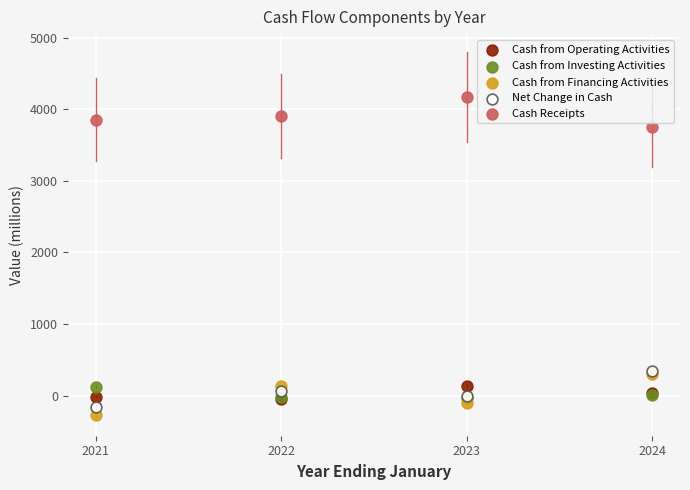

What are all the series names shown in the legend?

Cash from Operating Activities, Cash from Investing Activities, Cash from Financing Activities, Net Change in Cash, Cash Receipts